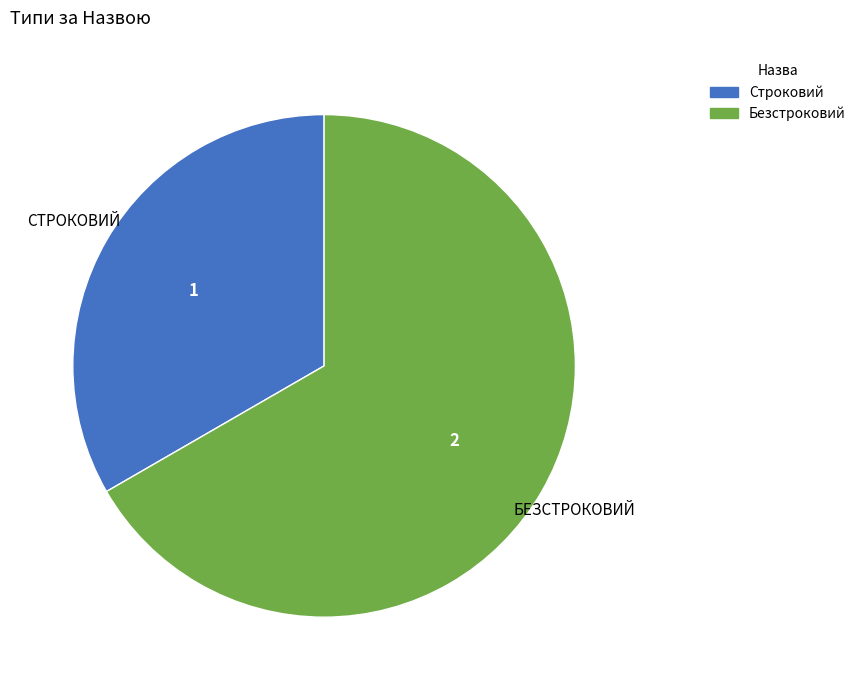

Rank the categories by value from highest to lowest.

Безстроковий, Строковий